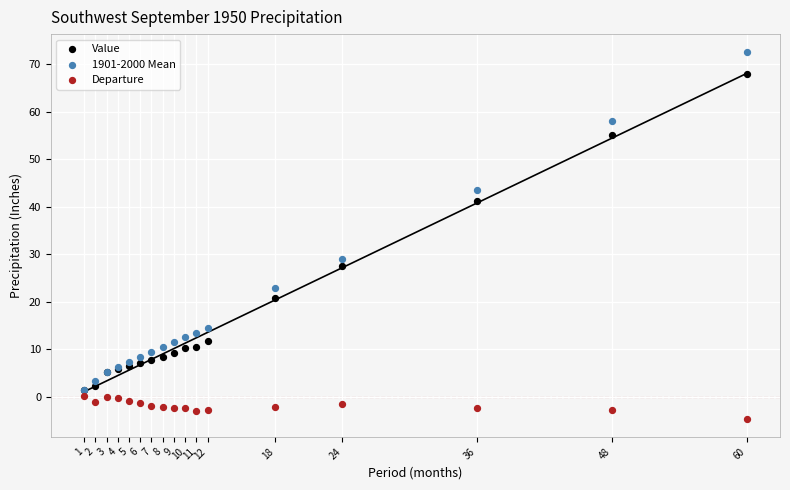

What are all the series names shown in the legend?

Value, 1901-2000 Mean, Departure